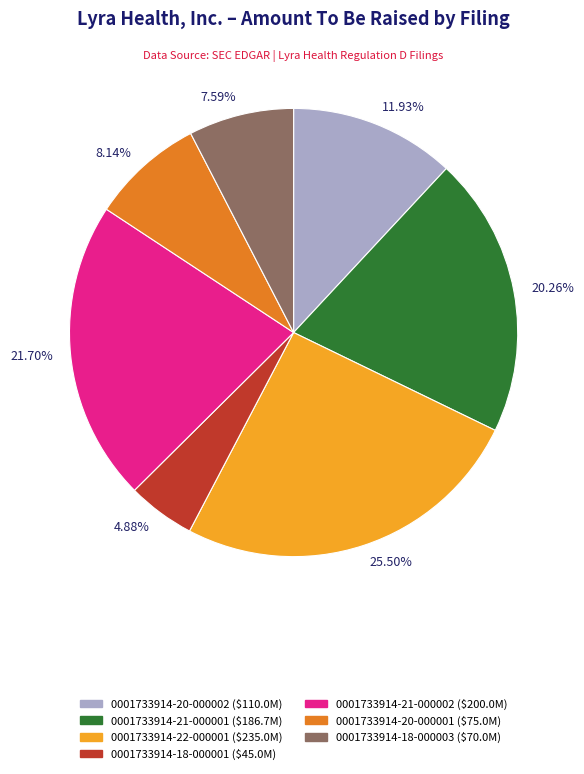

Rank the categories by value from highest to lowest.

25.50%, 21.70%, 20.26%, 11.93%, 8.14%, 7.59%, 4.88%